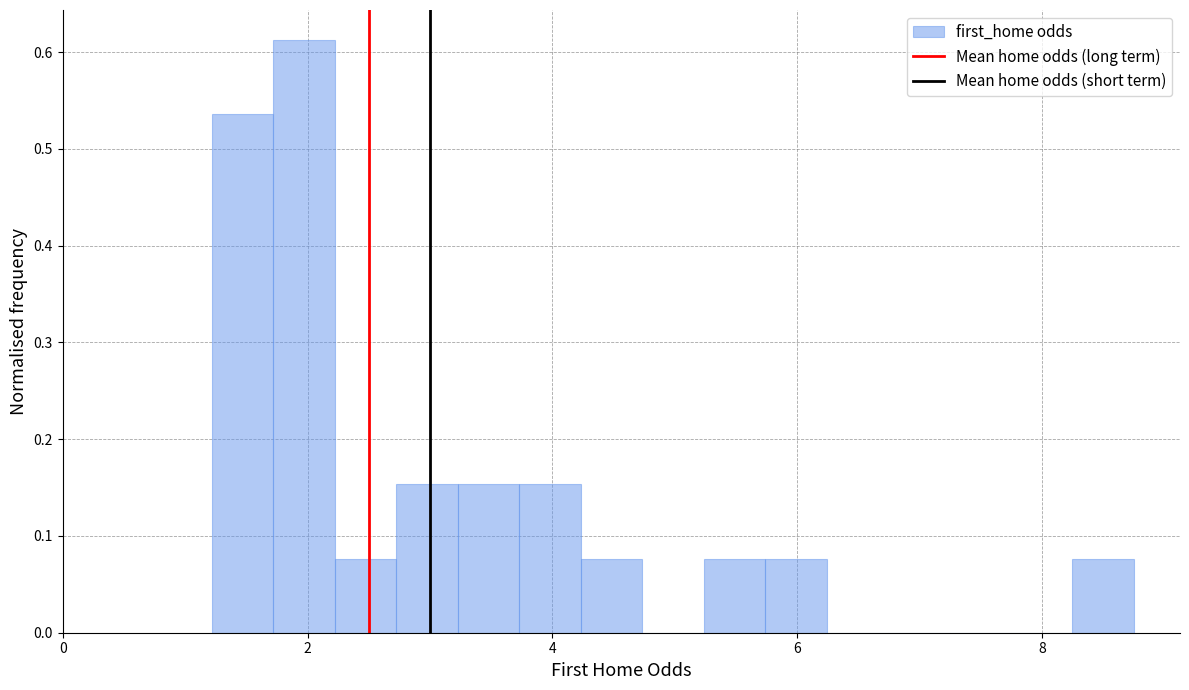

Read against the x-axis, roughly where is the centre of the tallest bar?

2.0